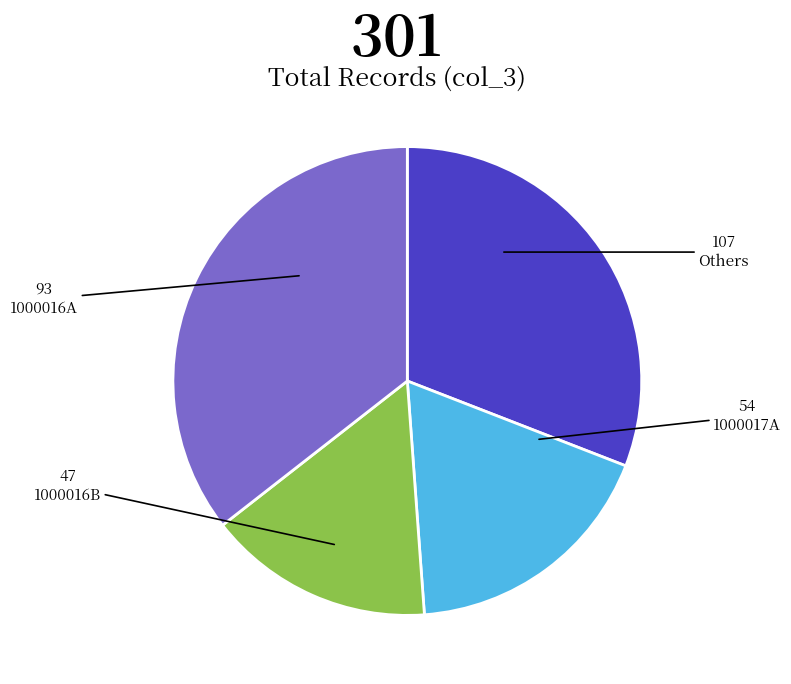

Does any single category account for the majority?

No